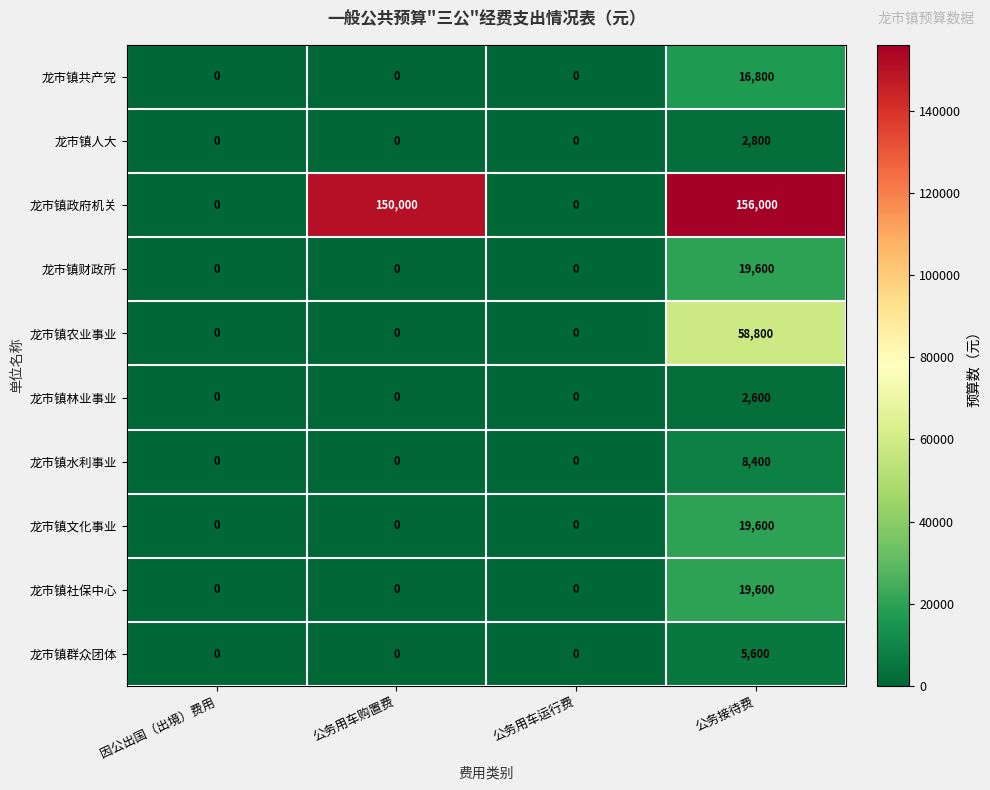

At which category is the sum across all series the highest?

公务接待费